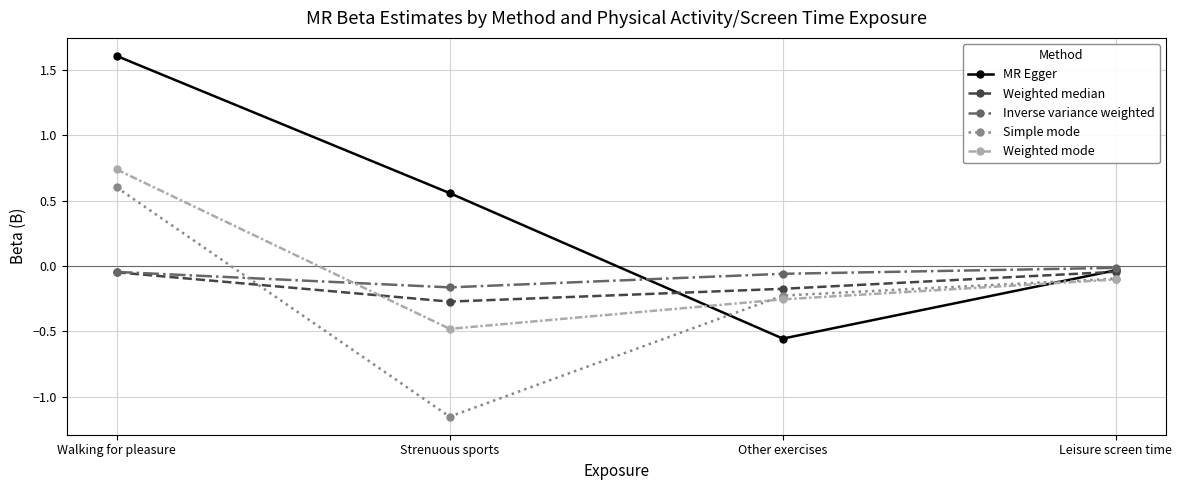

What is the label of the 1st point from the left?

Walking for pleasure